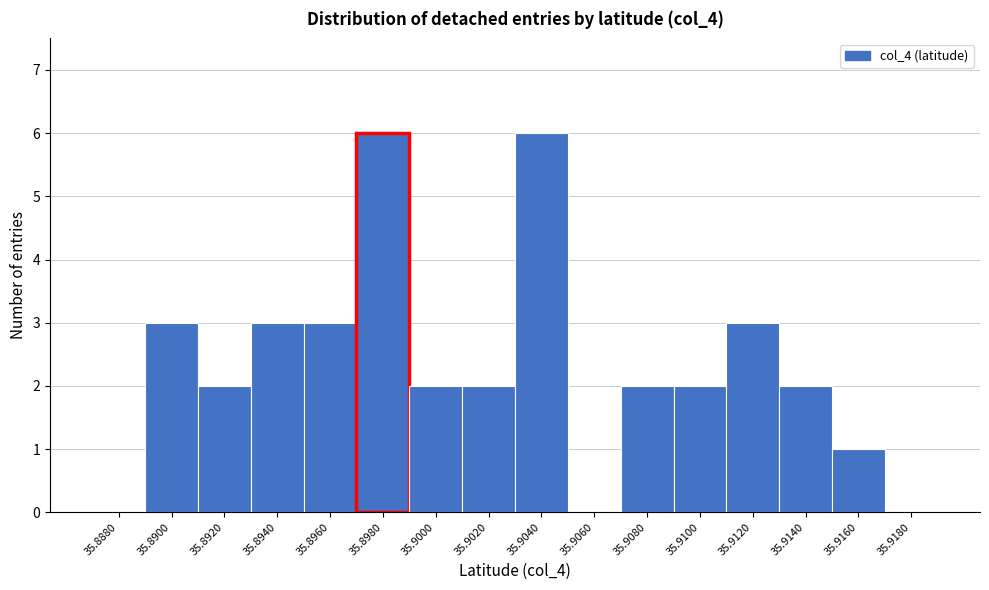

Reading left to right, transcribe all the data shown in this chart.

35.8880=0	35.8900=3	35.8920=2	35.8940=3	35.8960=3	35.8980=6	35.9000=2	35.9020=2	35.9040=6	35.9060=0	35.9080=2	35.9100=2	35.9120=3	35.9140=2	35.9160=1	35.9180=0